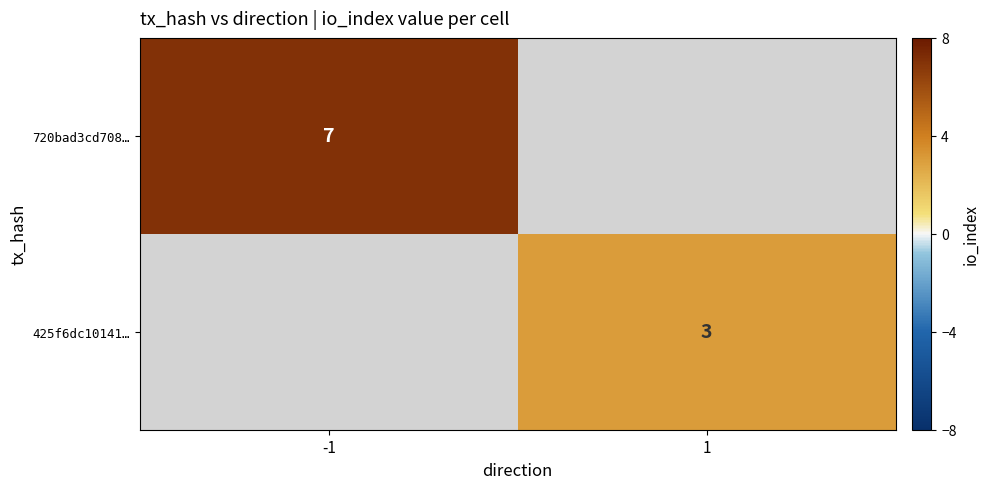

The 425f6dc10141… series shows 3 at 1. True or false?

True